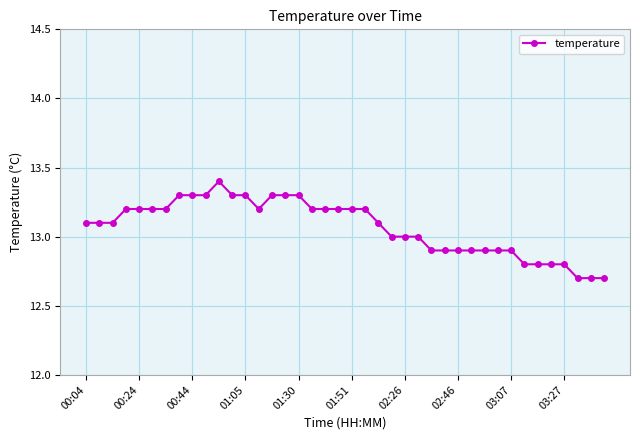

Reading right to left, what are all the values shown in this chart?

12.7	12.7	12.7	12.8	12.8	12.8	12.8	12.9	12.9	12.9	12.9	12.9	12.9	12.9	13.0	13.0	13.0	13.1	13.2	13.2	13.2	13.2	13.2	13.3	13.3	13.3	13.2	13.3	13.3	13.4	13.3	13.3	13.3	13.2	13.2	13.2	13.2	13.1	13.1	13.1